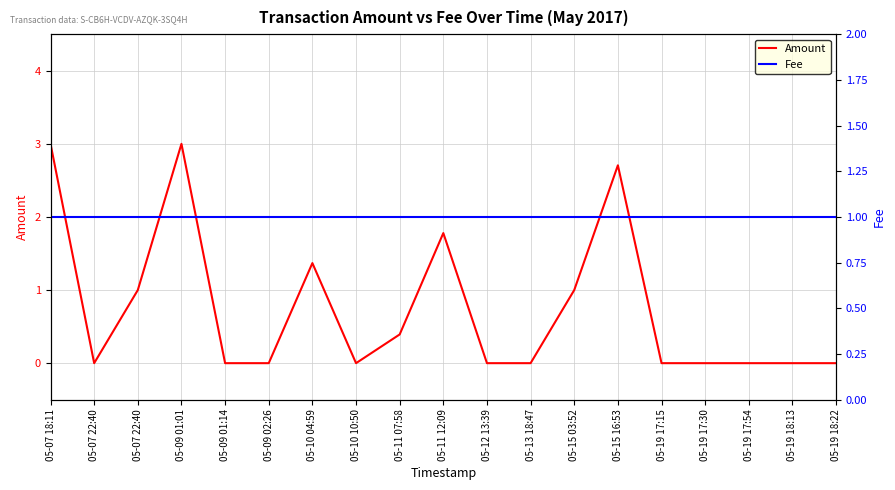

Count the number of categories in the chart.

19